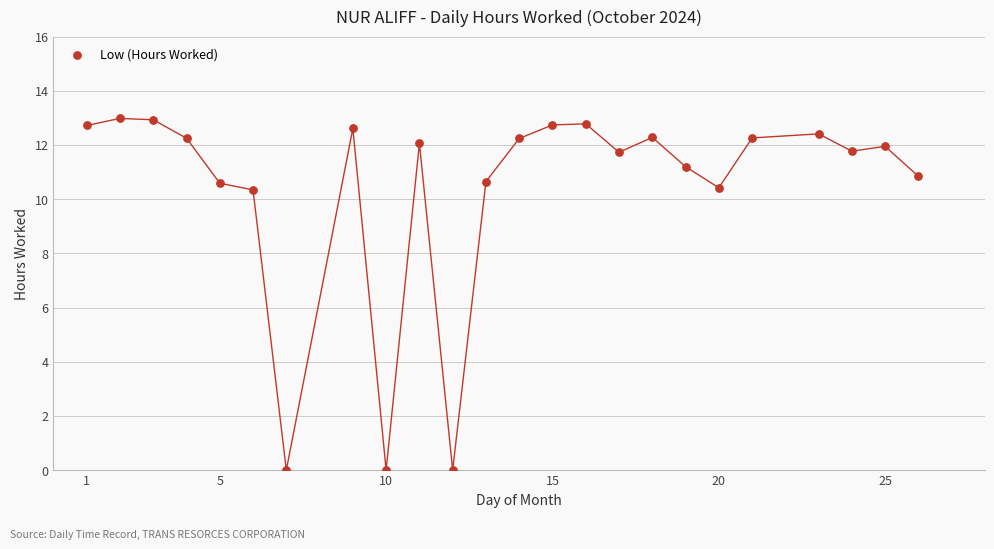

What is the range of Y values (max minus min)?

13.0